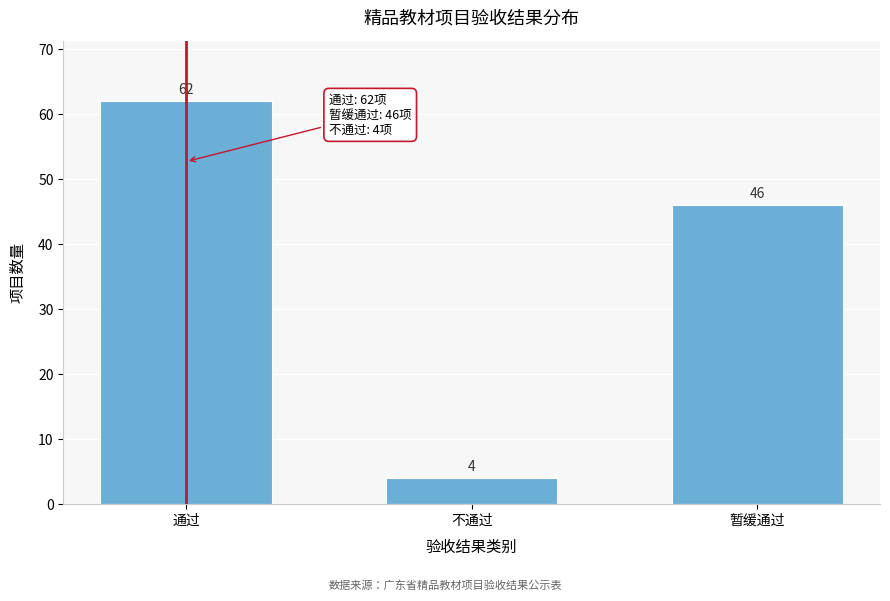

Reading right to left, extract all data points from this chart.

暂缓通过=46	不通过=4	通过=62